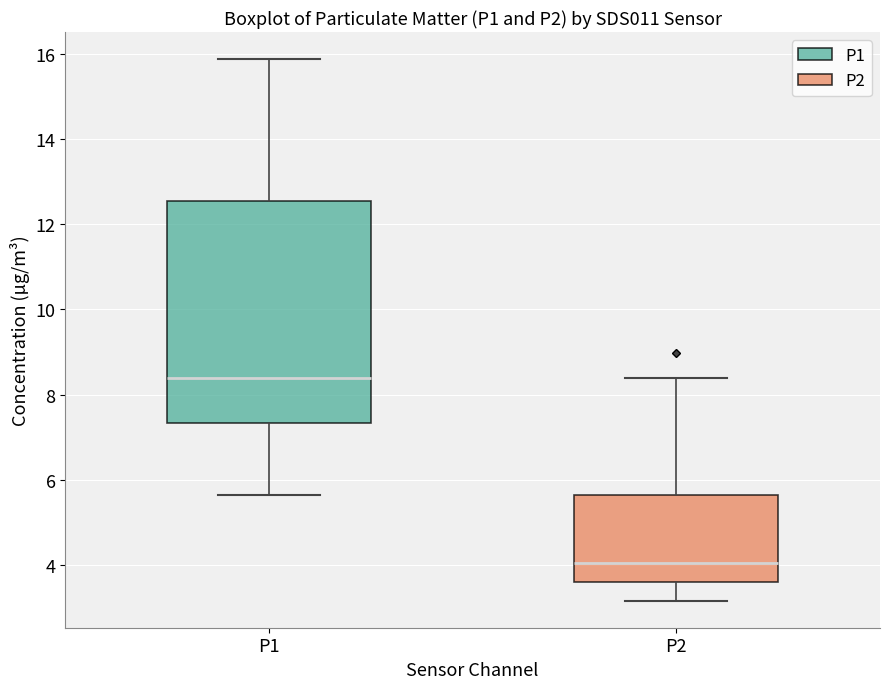

Which box has the lowest median line?

P2